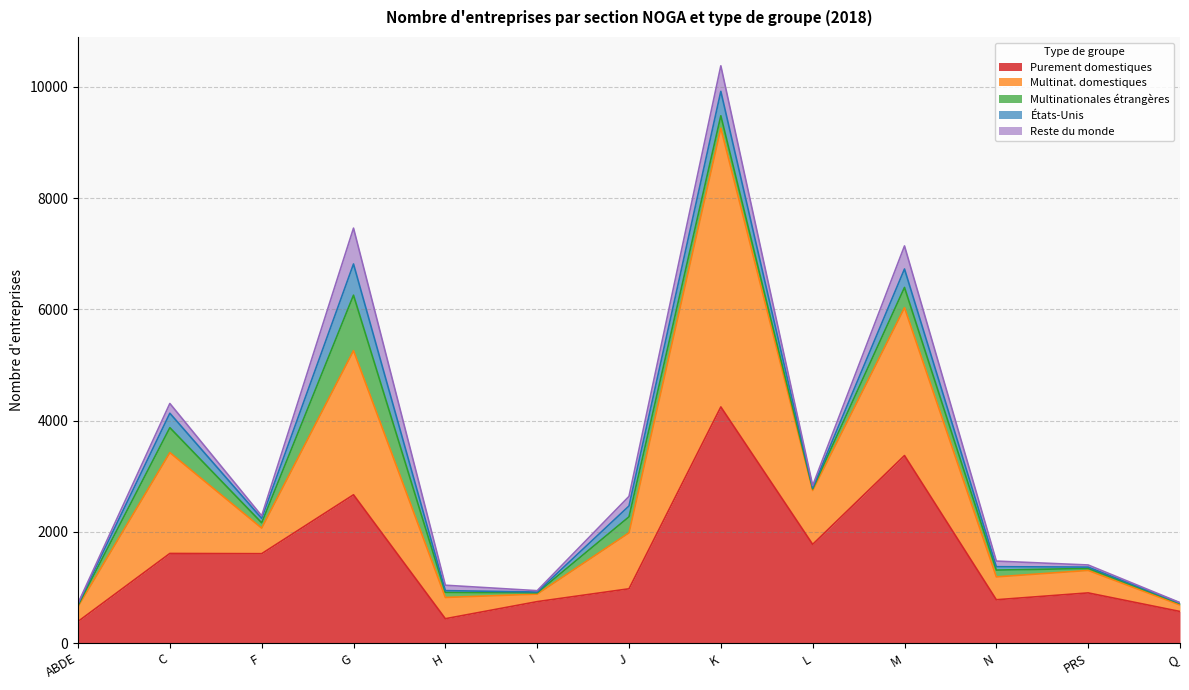

List the series in order of their peak value, lowest first.

États-Unis, Reste du monde, Multinationales étrangères, Purement domestiques, Multinat. domestiques